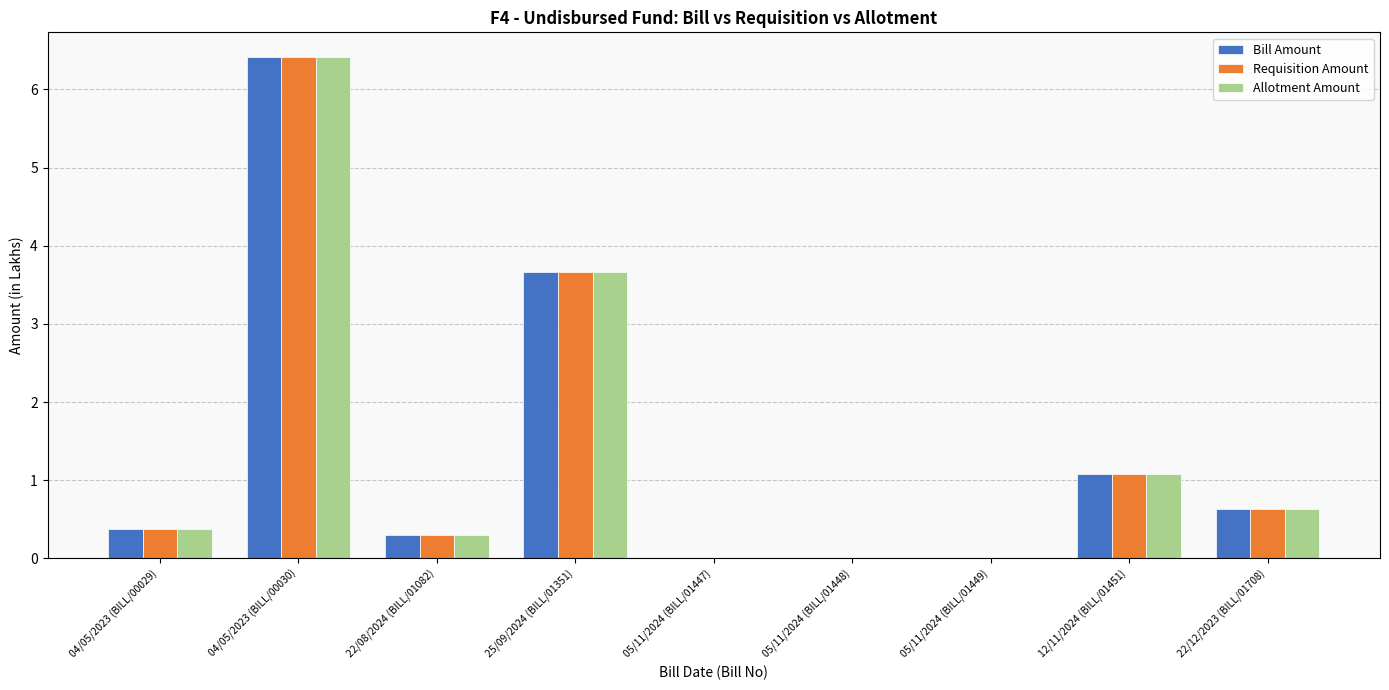

What is the sum of the Allotment Amount values at 22/08/2024 (BILL/01082) and 05/11/2024 (BILL/01448)?

0.3